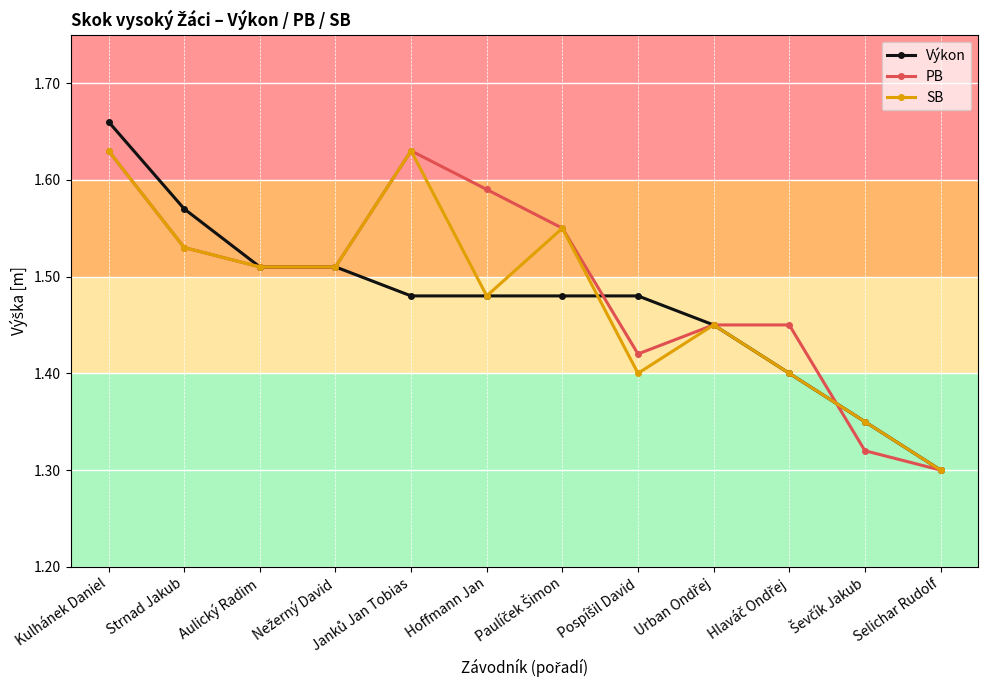

The PB series shows 1.3 at Selichar Rudolf. True or false?

True